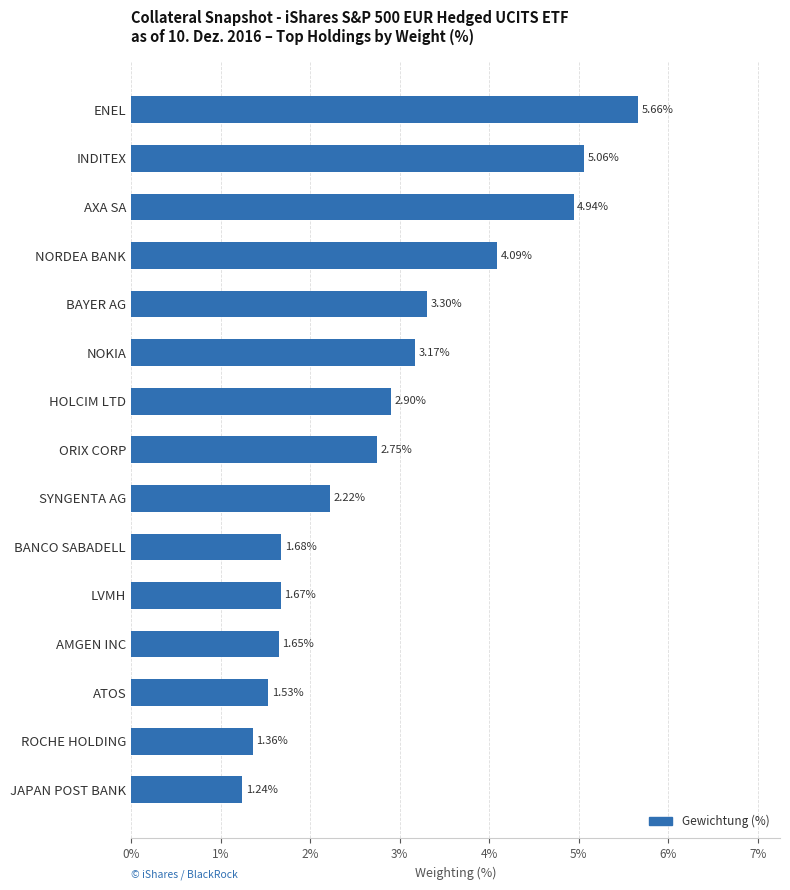

List the labels in order of value, smallest first.

JAPAN POST BANK, ROCHE HOLDING, ATOS, AMGEN INC, LVMH, BANCO SABADELL, SYNGENTA AG, ORIX CORP, HOLCIM LTD, NOKIA, BAYER AG, NORDEA BANK, AXA SA, INDITEX, ENEL